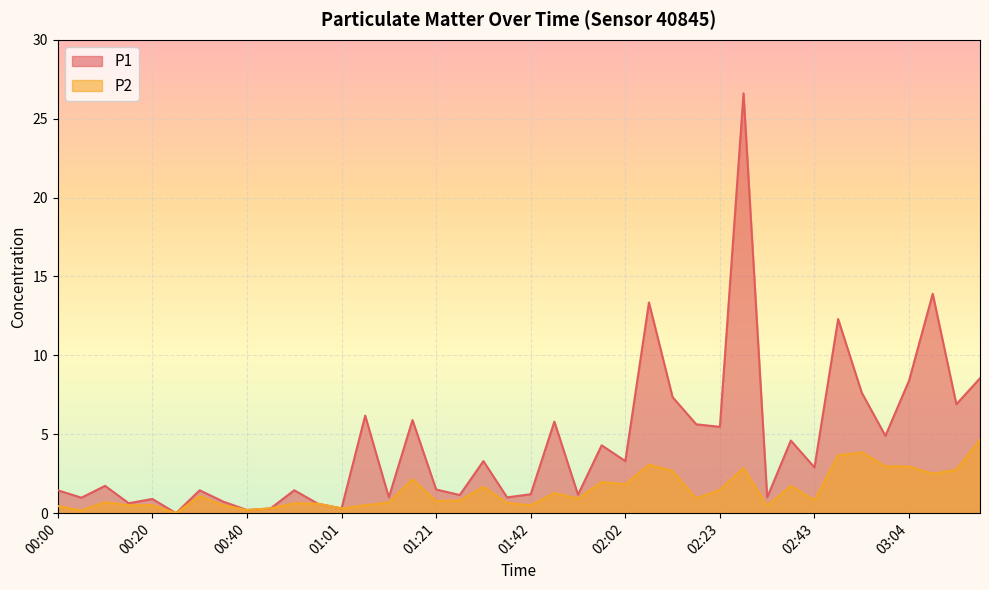

Rank the series by their average value, from highest to lowest.

P1, P2